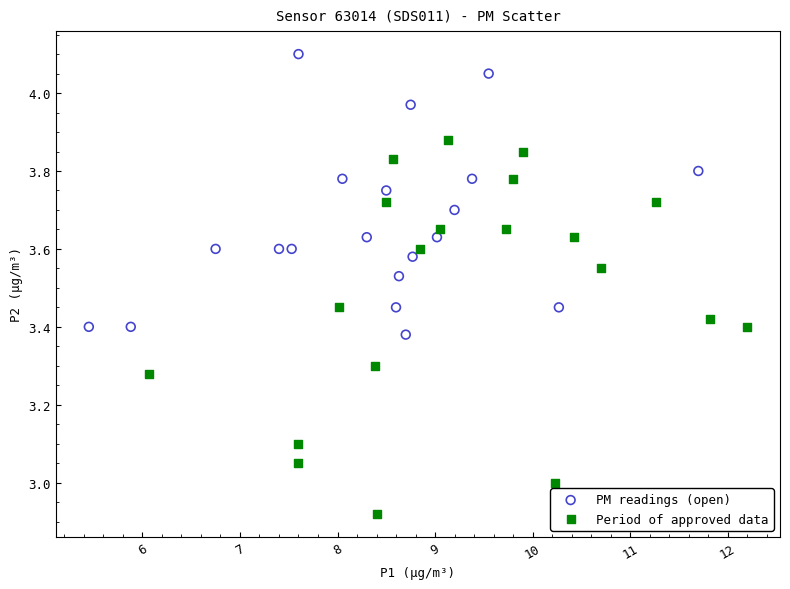

Which series contains the highest Y value?

PM readings (open)